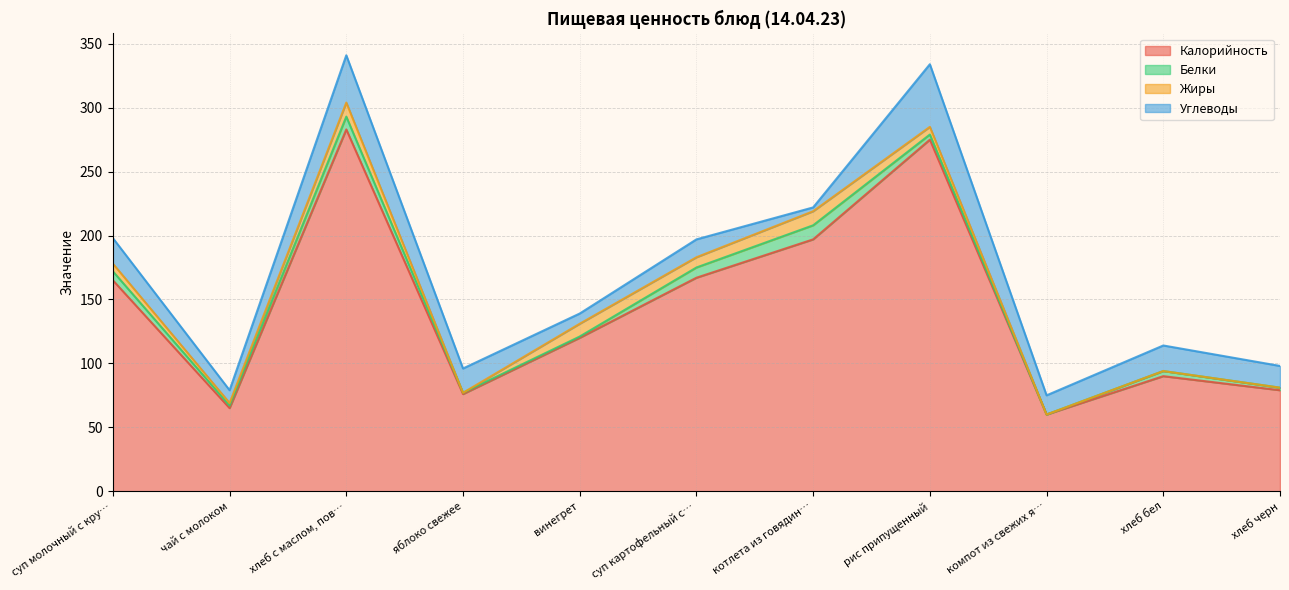

Rank the series at компот из свежих яблок from highest to lowest value.

Калорийность, Углеводы, Белки, Жиры